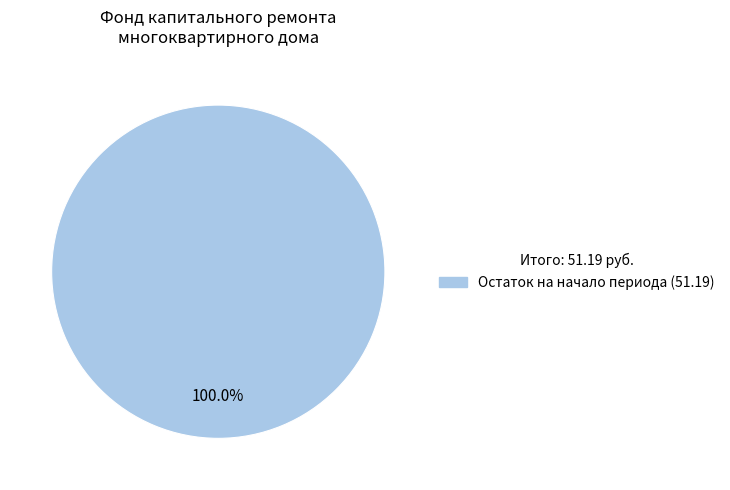

Count the number of slices in the pie.

1